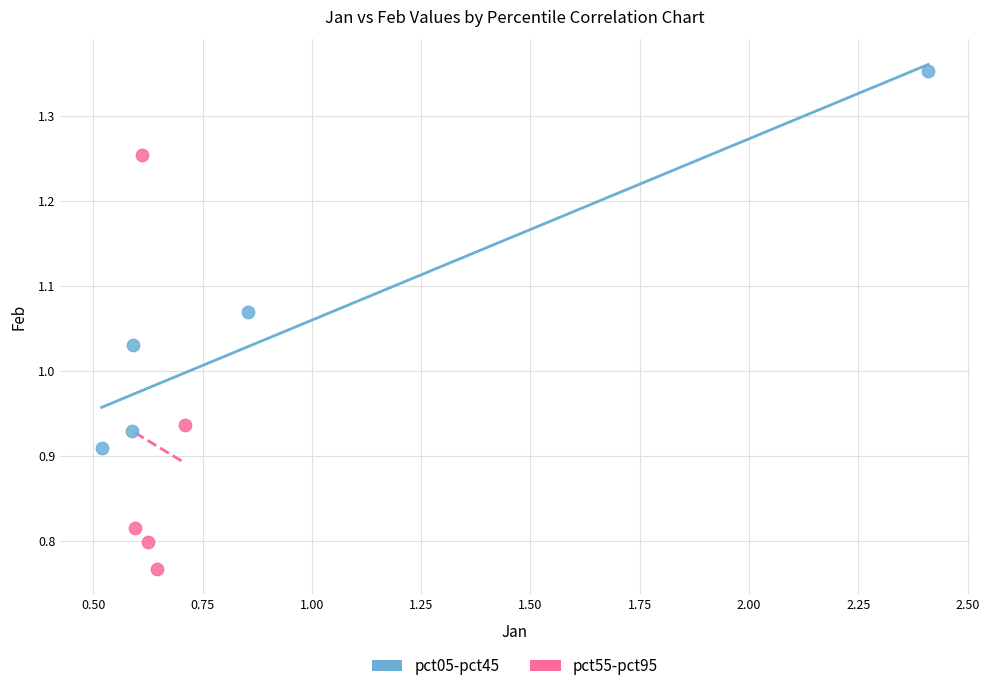

Which series reaches the maximum Y coordinate?

pct05-pct45